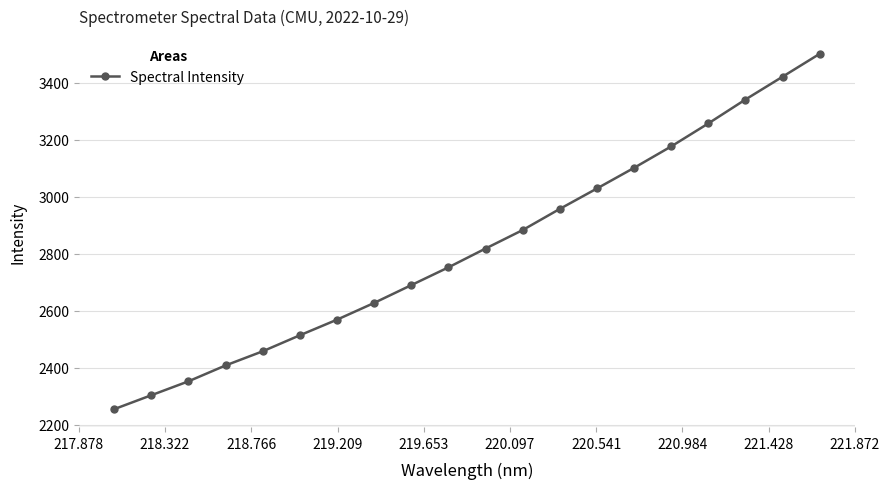

Reading left to right, extract all data points from this chart.

2254.7	2303.6	2352.4	2408.2	2457.8	2514.0	2568.7	2627.5	2689.9	2752.3	2818.3	2883.2	2957.4	3029.0	3101.4	3176.5	3257.2	3341.0	3421.0	3501.3